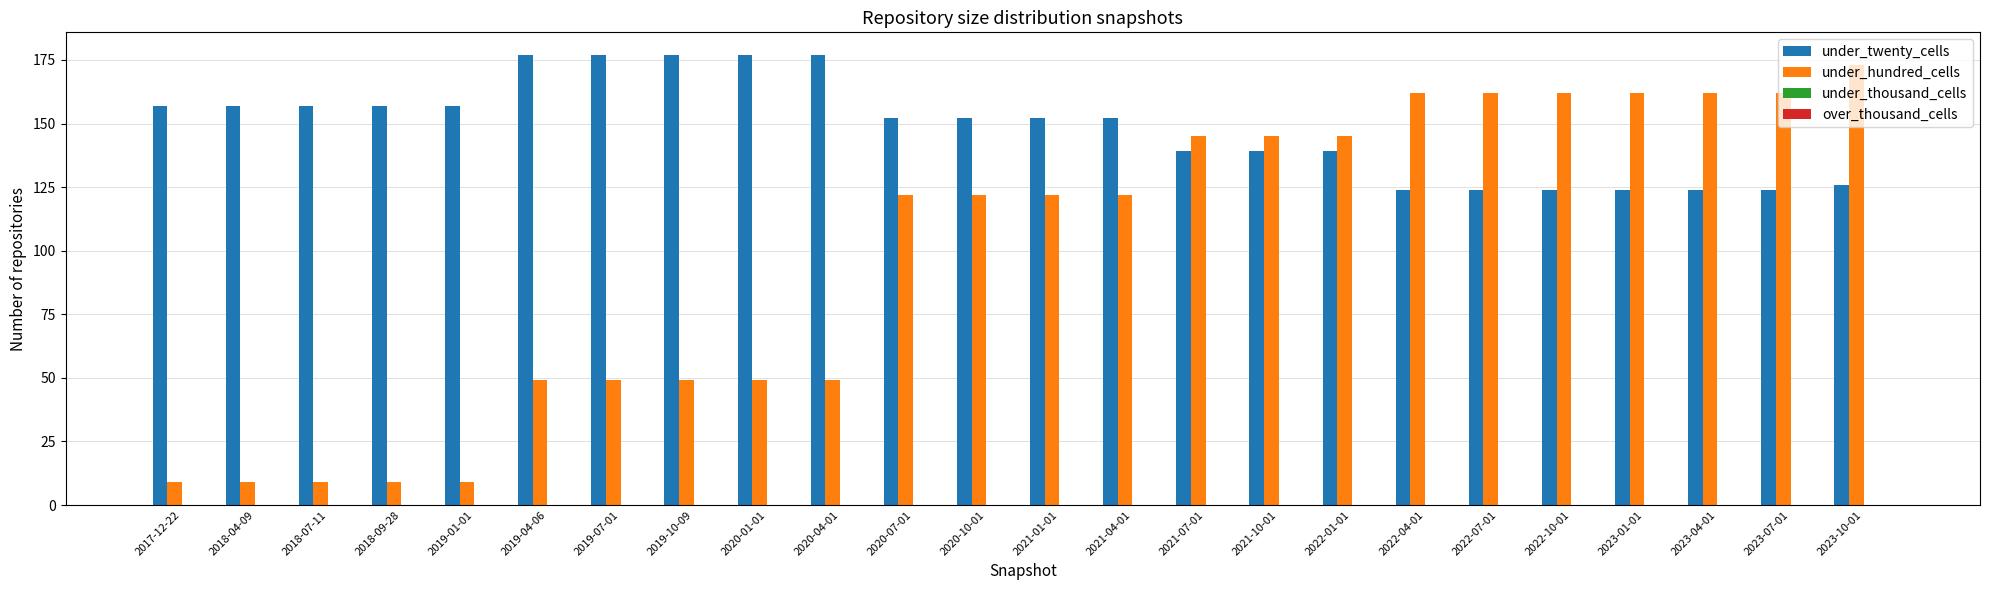

Which series has the largest range (max minus min)?

under_hundred_cells